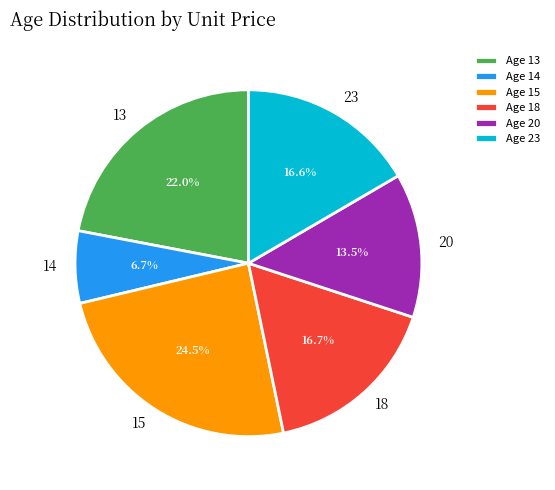

Is there a majority slice in this chart?

No